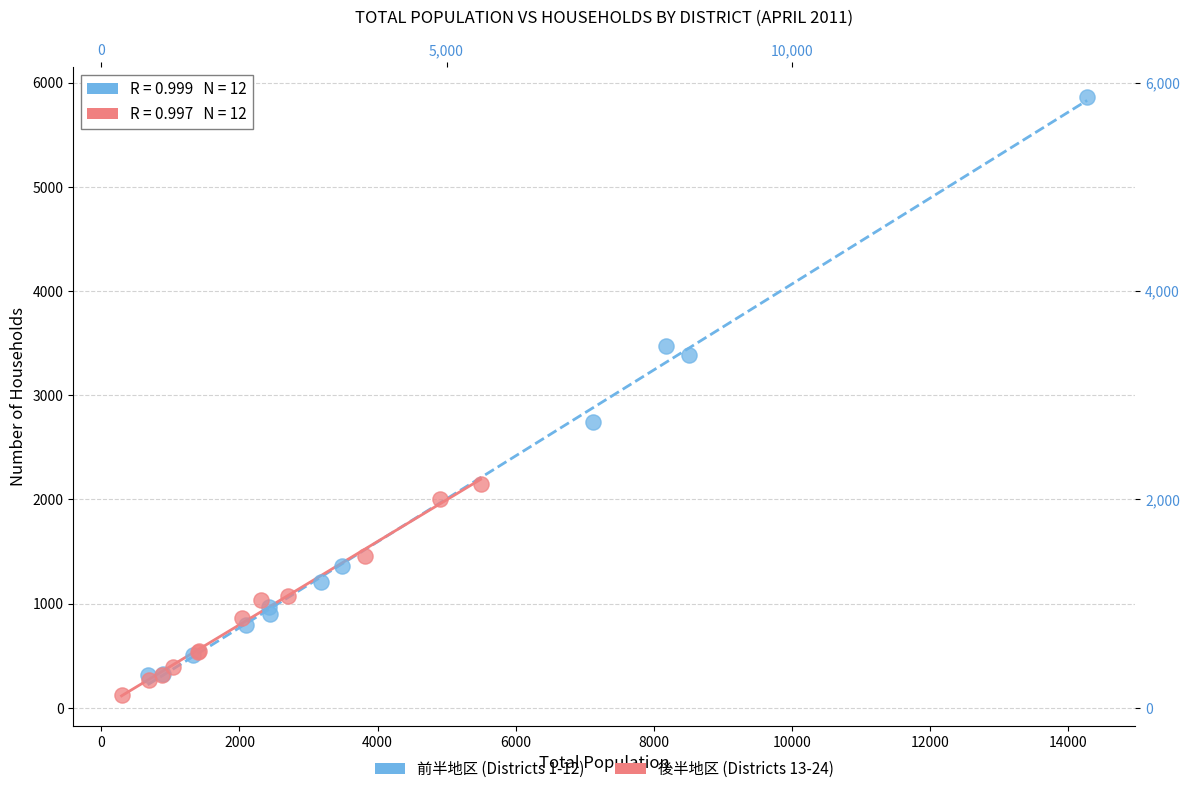

Which series contains the highest Y value?

前半地区 (Districts 1-12)